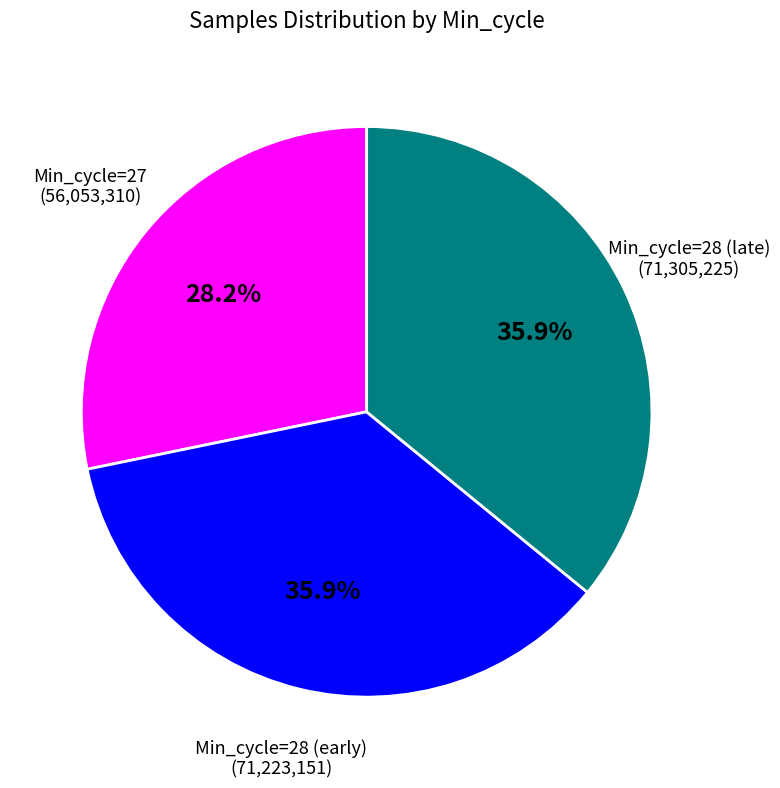

Does any single category account for the majority?

No